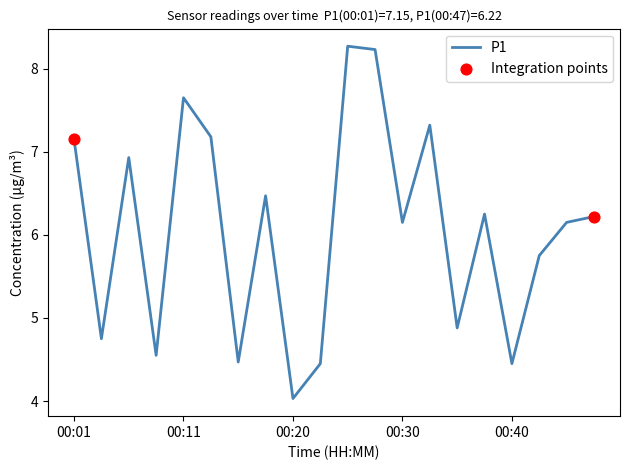

What is the smallest value displayed?

4.0